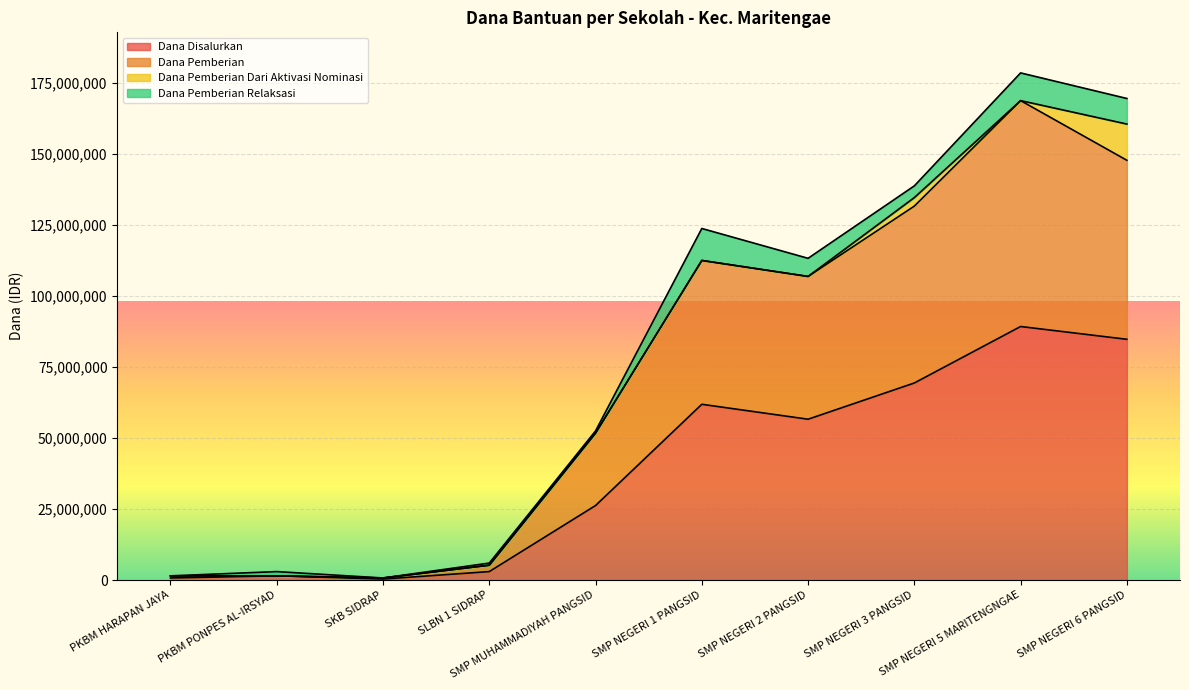

At which category does the chart reach its minimum across all series?

SKB SIDRAP